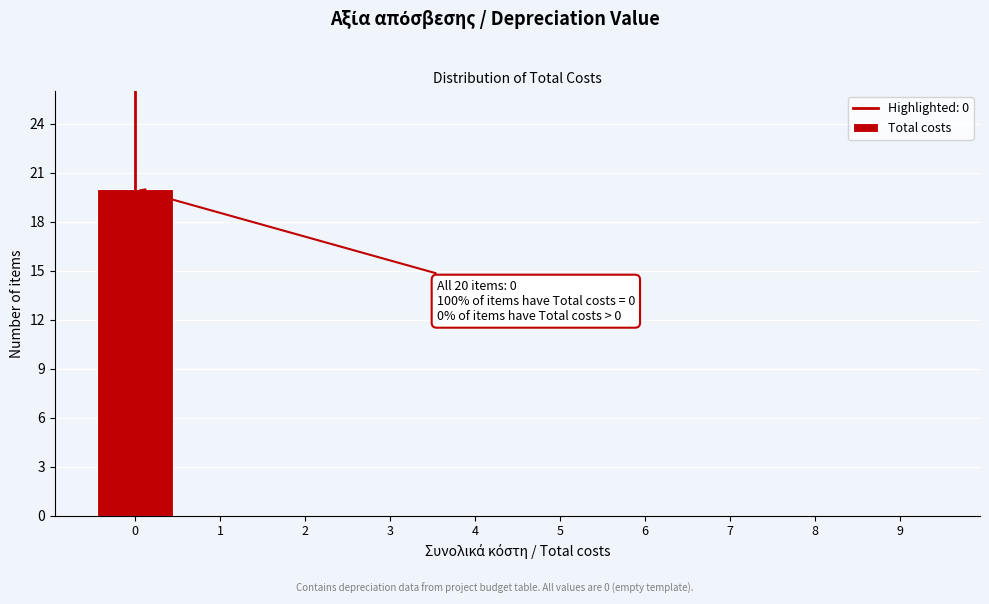

Reading left to right, what are all the values shown in this chart?

0=20	1=0	2=0	3=0	4=0	5=0	6=0	7=0	8=0	9=0